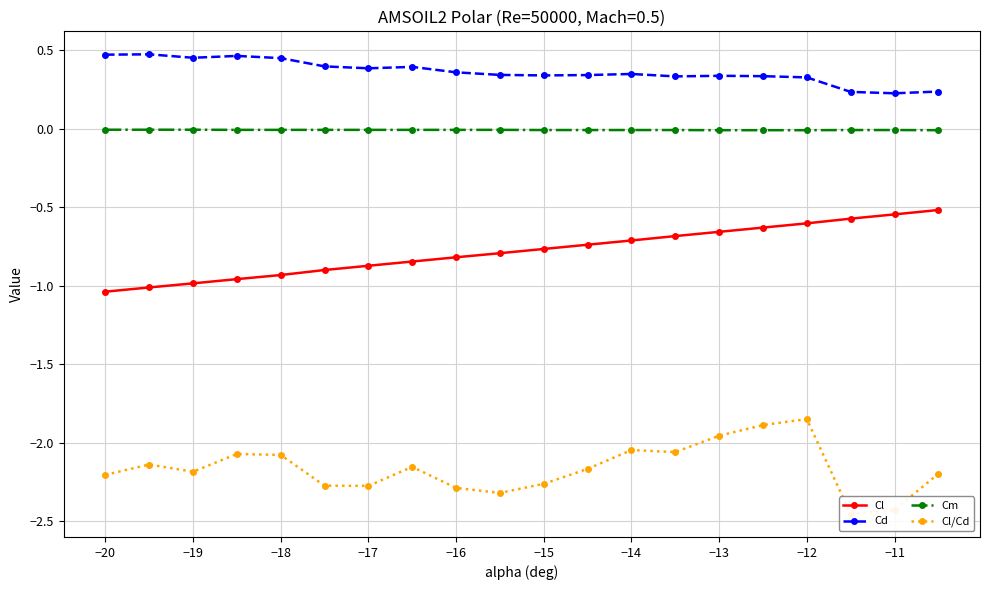

Count the number of categories in the chart.

20